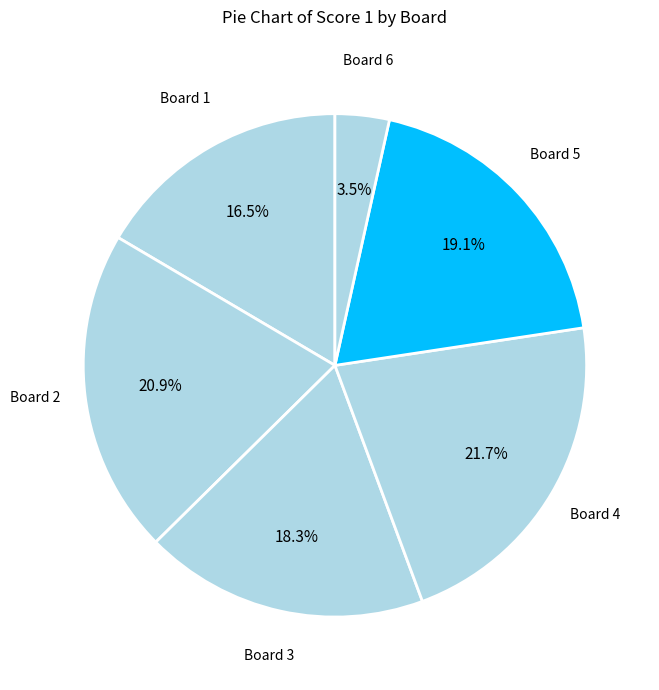

Does any single category account for the majority?

No